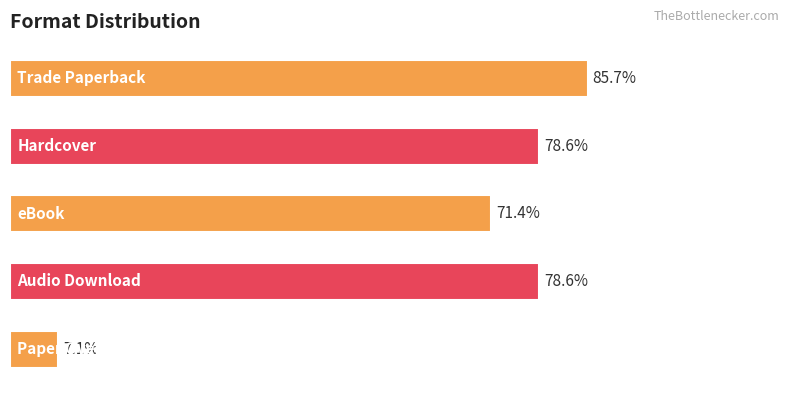

Are the bars horizontal?

Yes